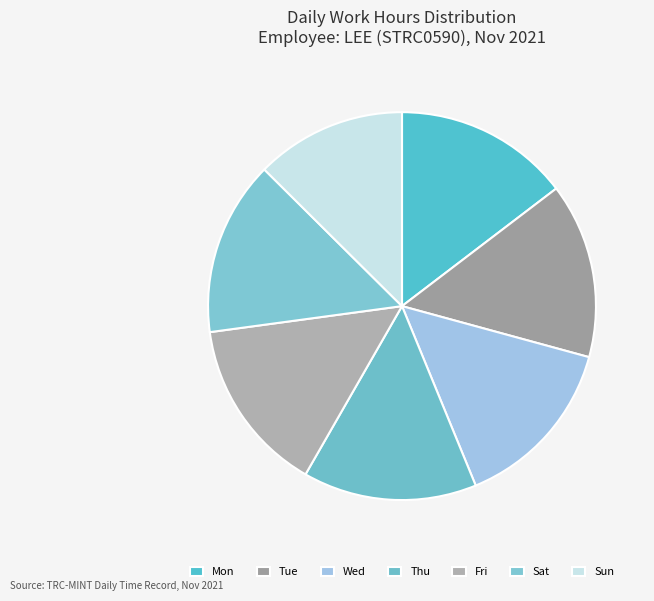

To the nearest percent, what is the average slice percentage?

14%